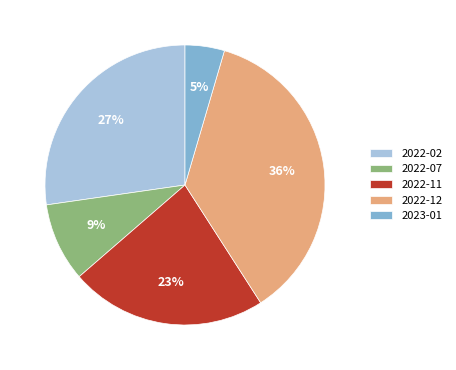

Is the sum of 2022-02 and 2022-12 greater than half?

Yes